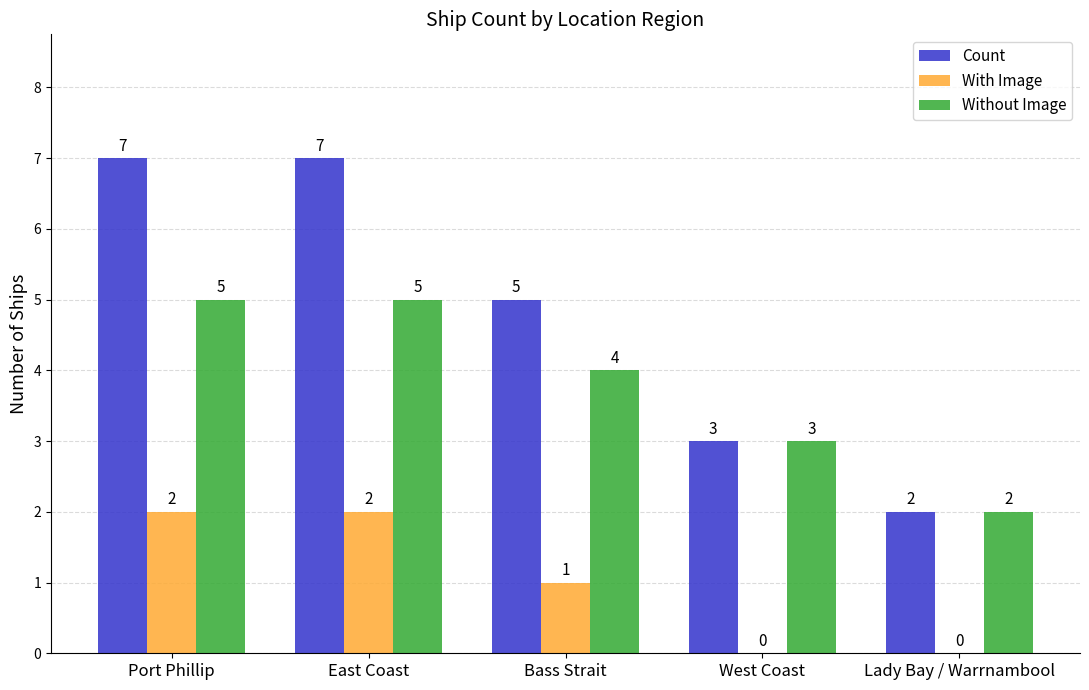

Where does the Without Image series first go above 4?

Port Phillip